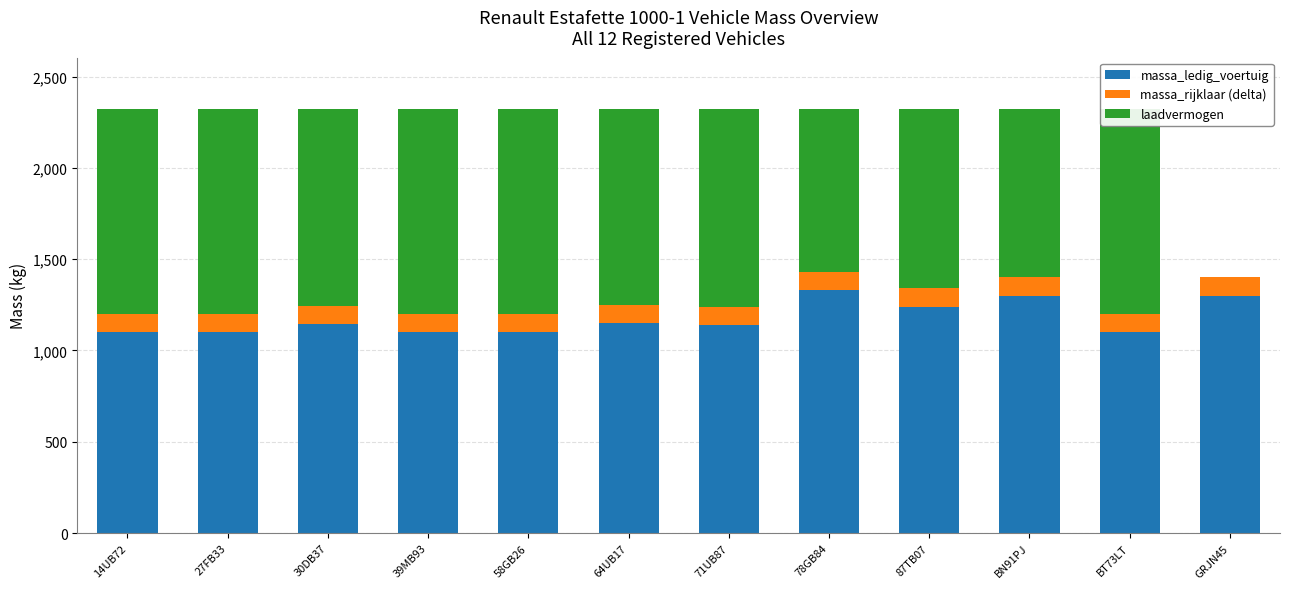

What is the total value across all series at 87TB07?

2325